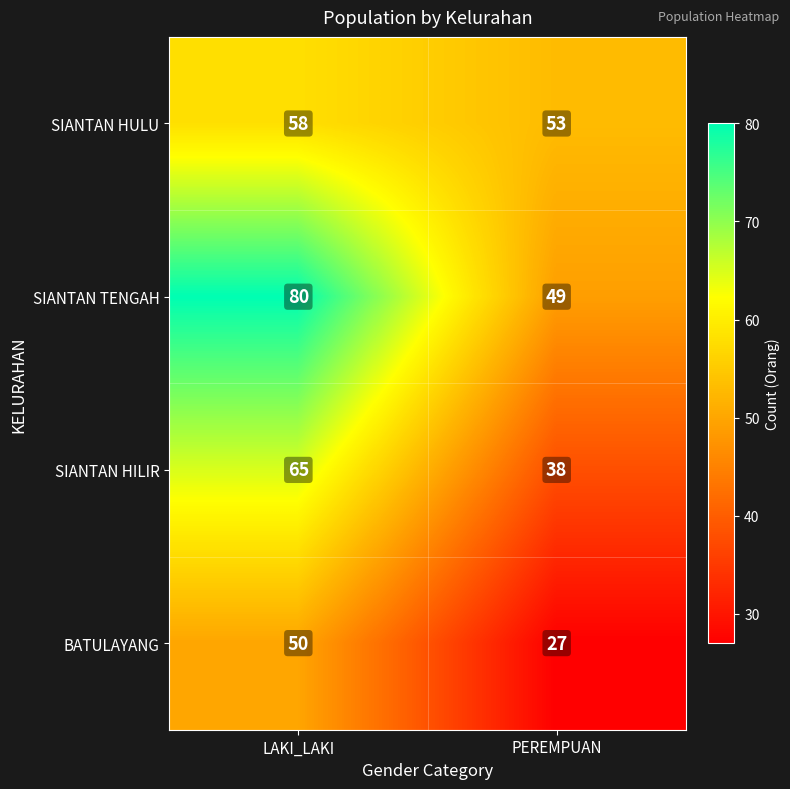

At which category is the sum across all series the highest?

LAKI_LAKI